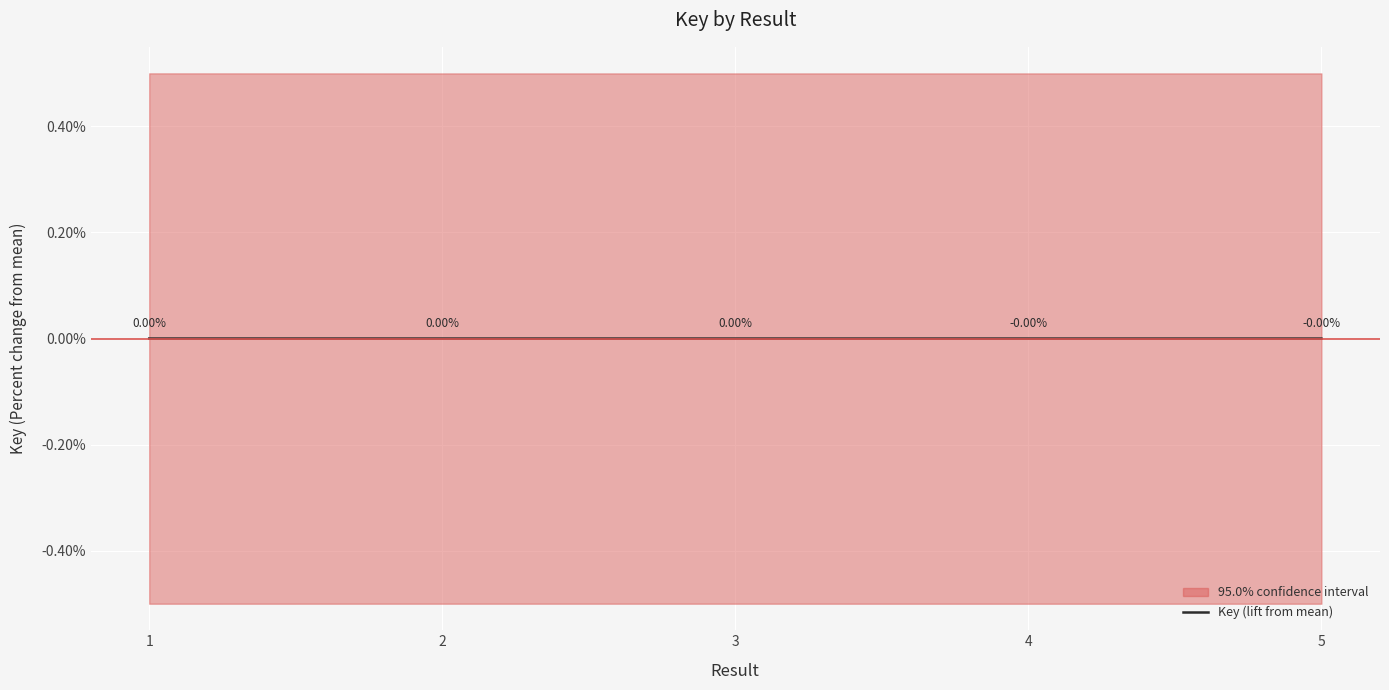

At which category does the data reach its first local peak?

3